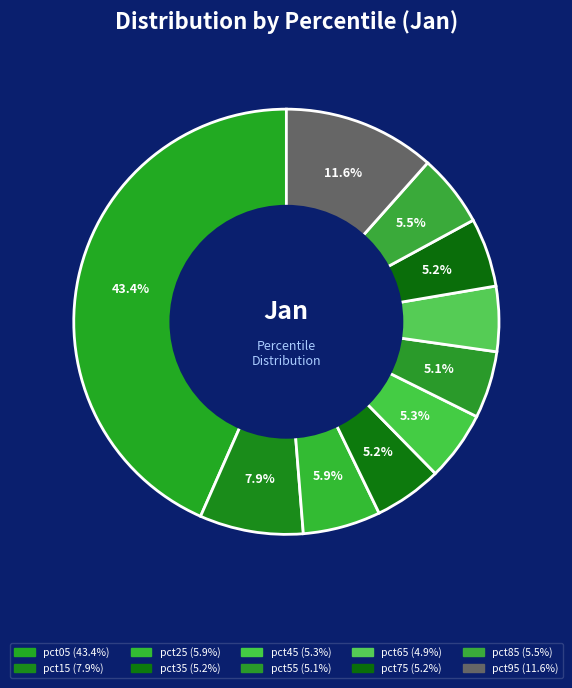

Count the number of slices in the pie.

10